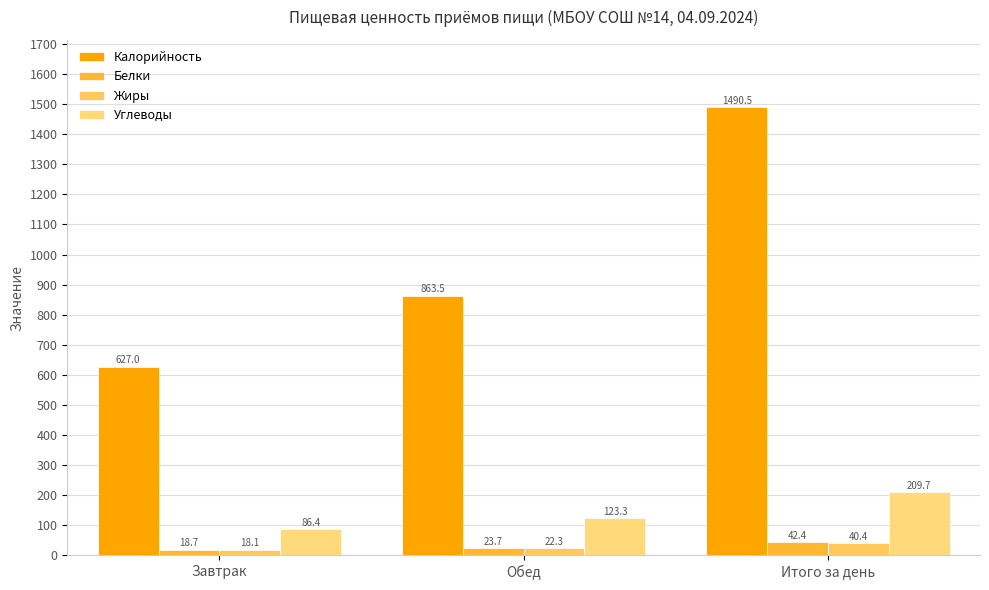

How many categories are shown in the chart?

3